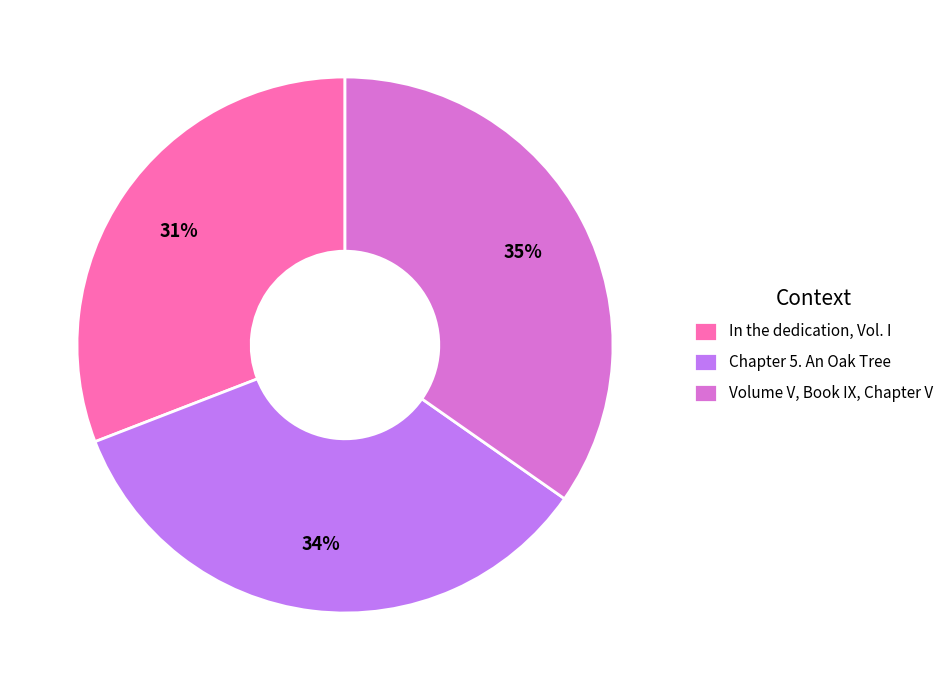

Combined, do Chapter 5. An Oak Tree and Volume V, Book IX, Chapter V account for over 50%?

Yes